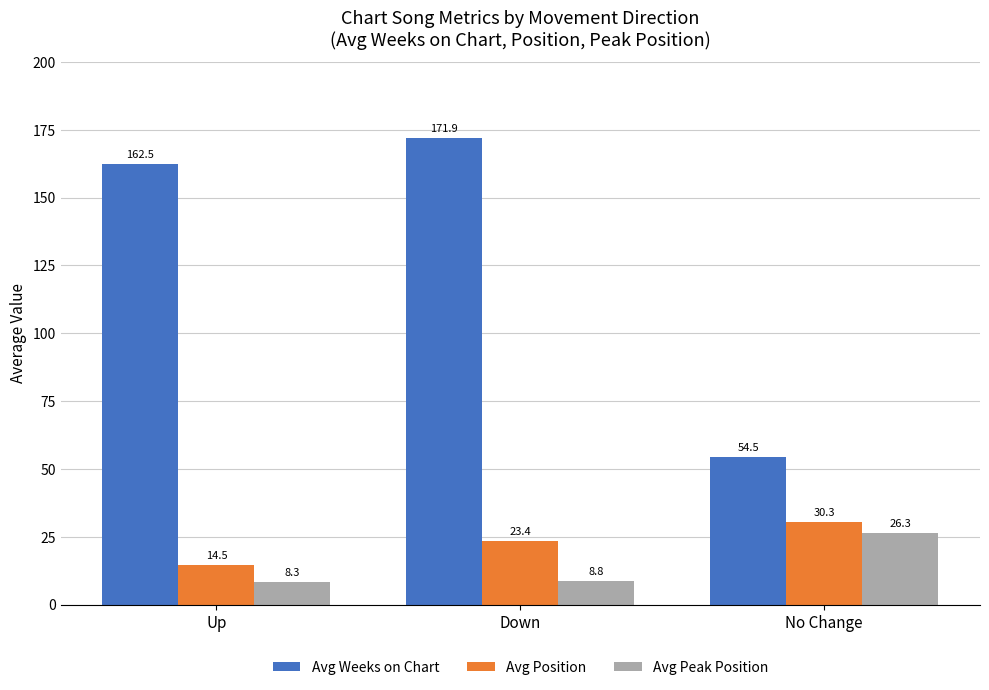

How many bars are there in each group?

3